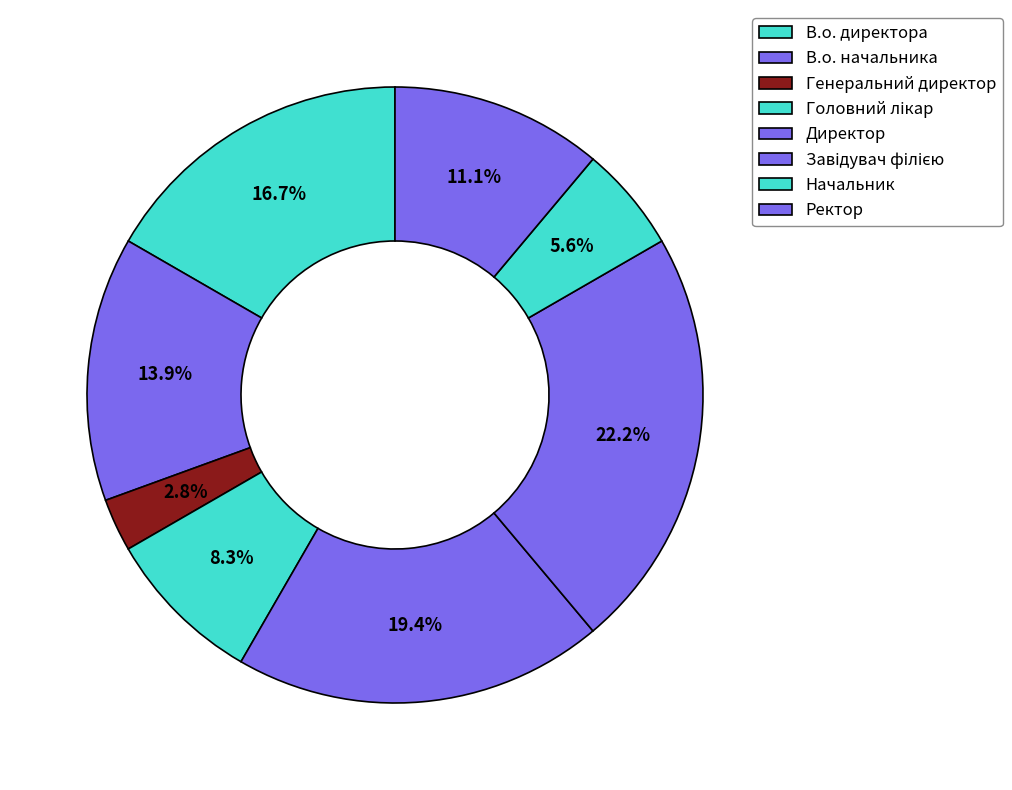

How many slices are in this pie chart?

8